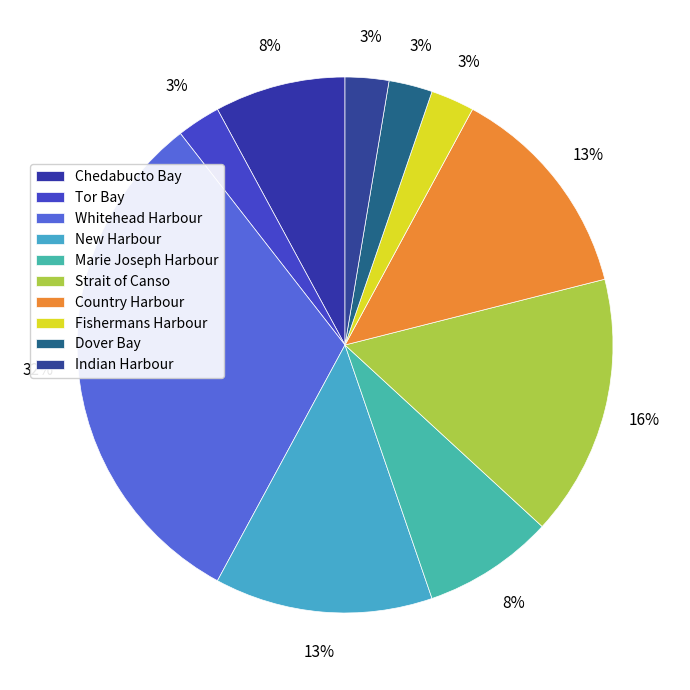

How many slices are in this pie chart?

10